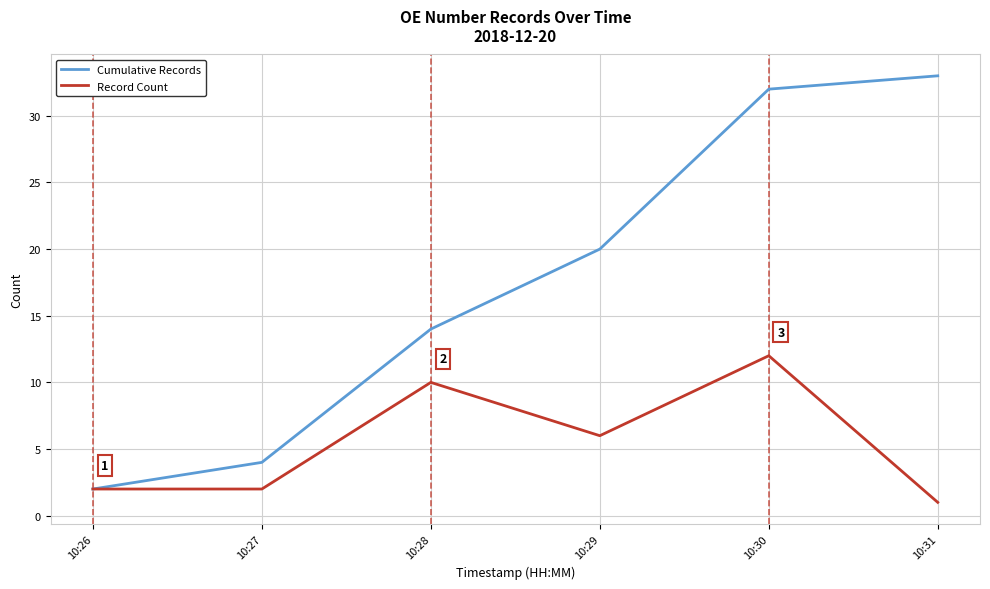

The value of Record Count at 10:27 is 2. True or false?

True